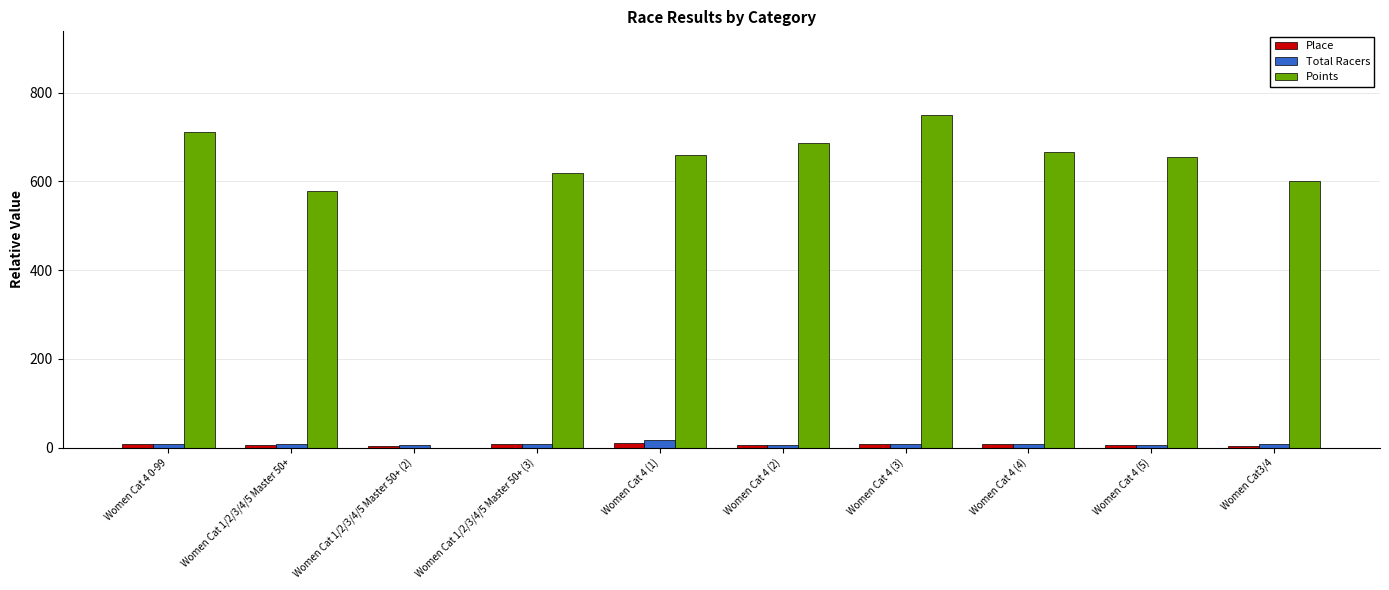

True or false: Points has a value of 619.5 at Women Cat 1/2/3/4/5 Master 50+ (3).

True